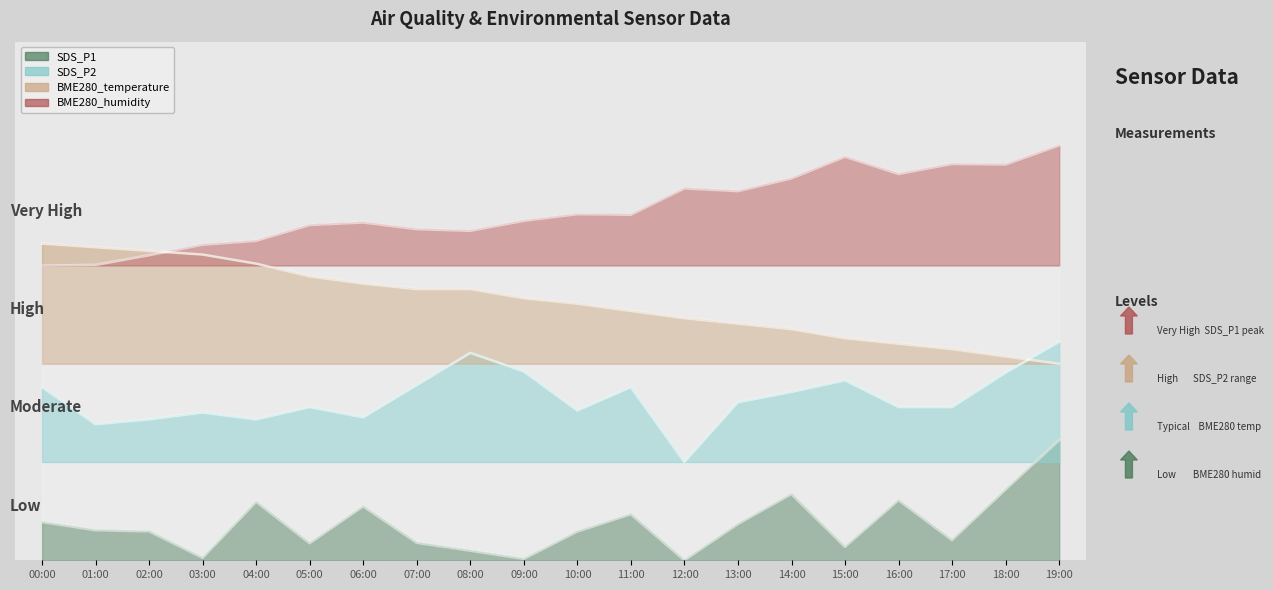

Which series changed the most between 01:00 and 05:00?

BME280_humidity